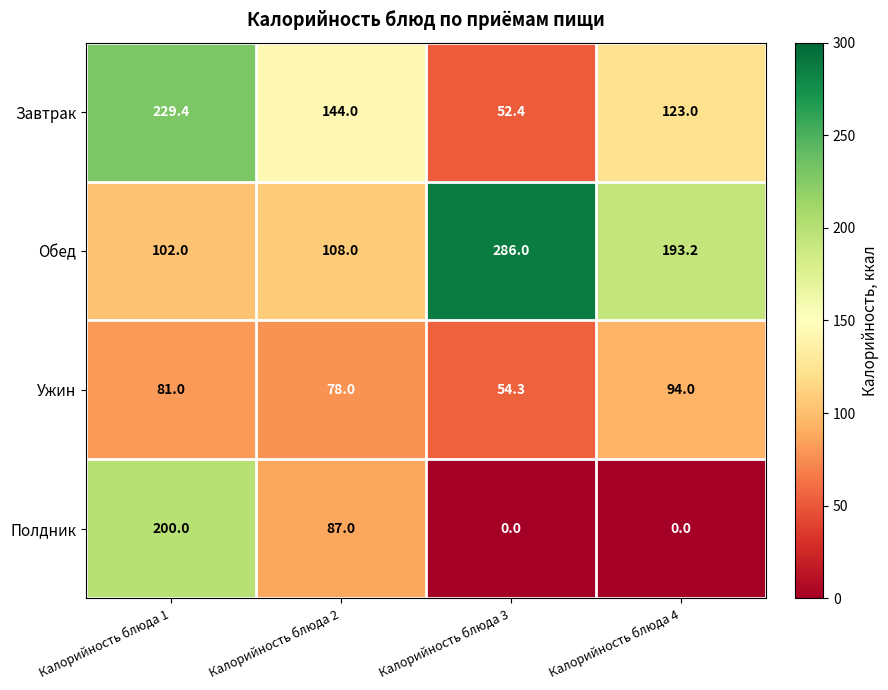

How many values in the Обед series are below 193?

2